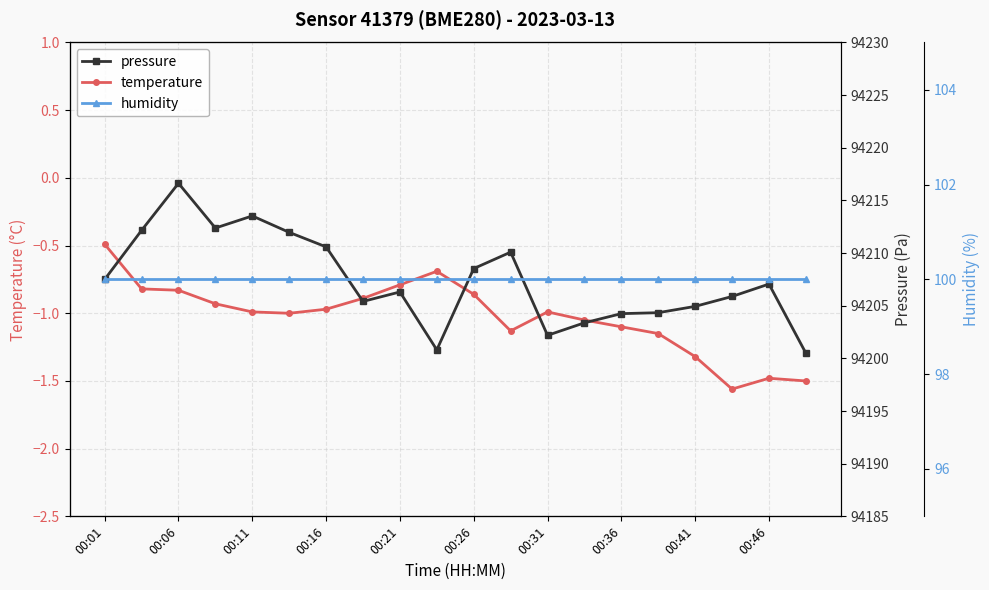

At which label does temperature reach its minimum?

17